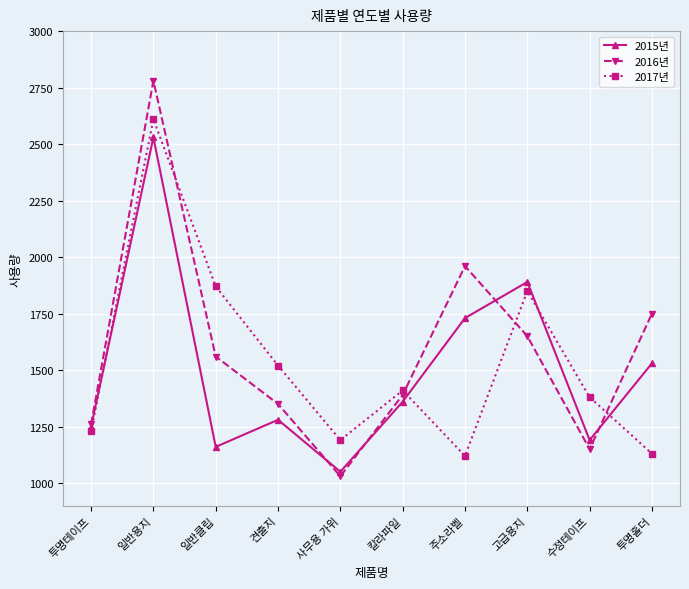

Which series changed the most between 칼라파일 and 투명홀더?

2016년